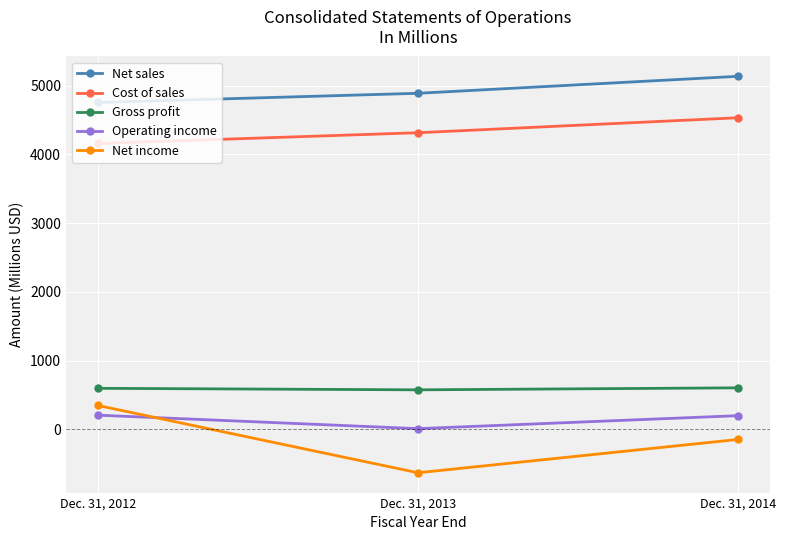

The value of Operating income at Dec. 31, 2013 is 9. True or false?

True